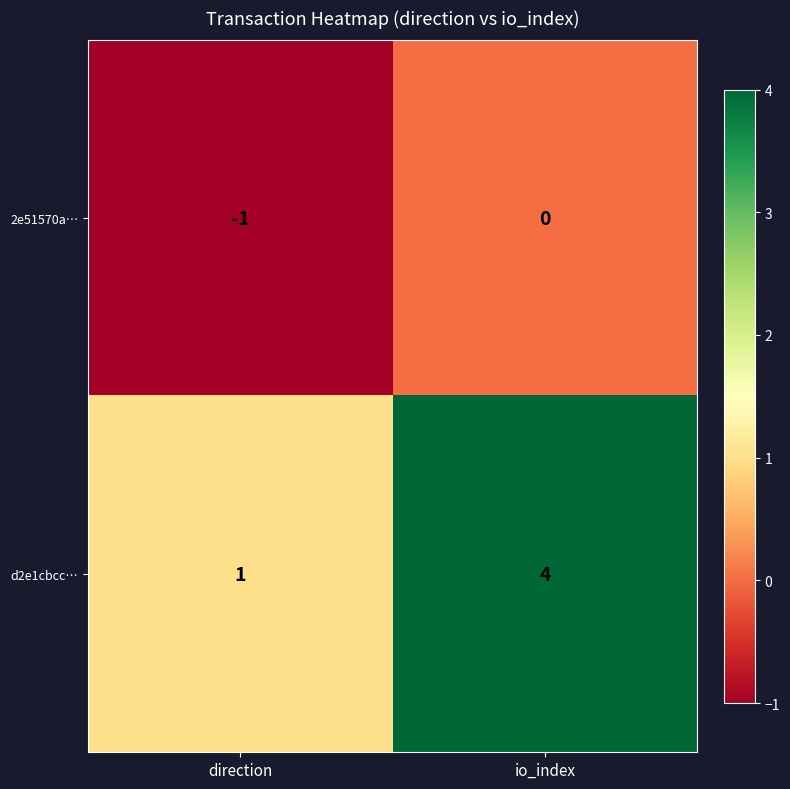

Which series has the largest total across all categories?

d2e1cbcc…